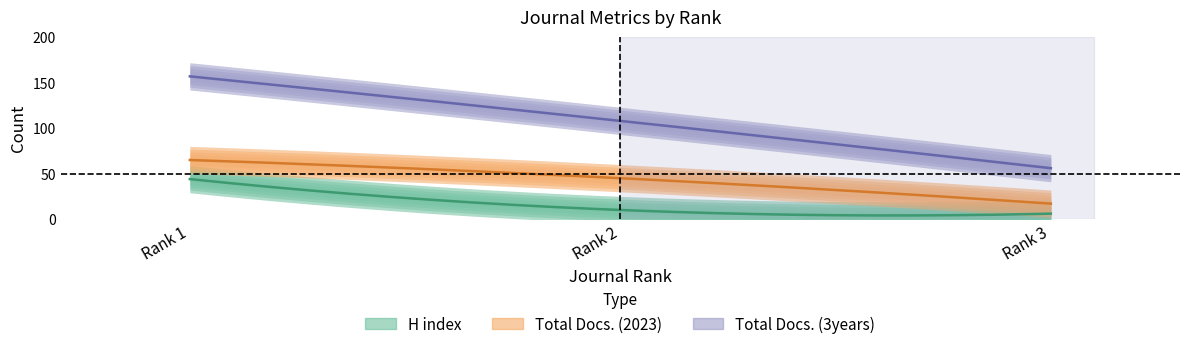

What is the total value across all series at Rank 3?

79